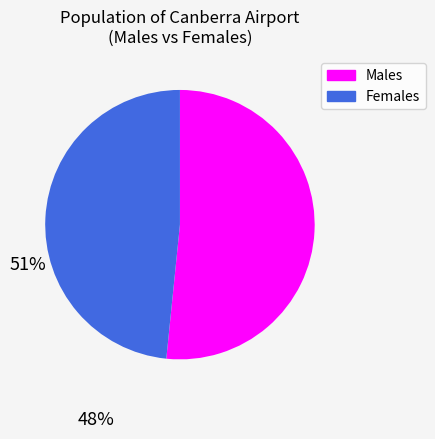

Is it true that Females is 48% of the pie?

True